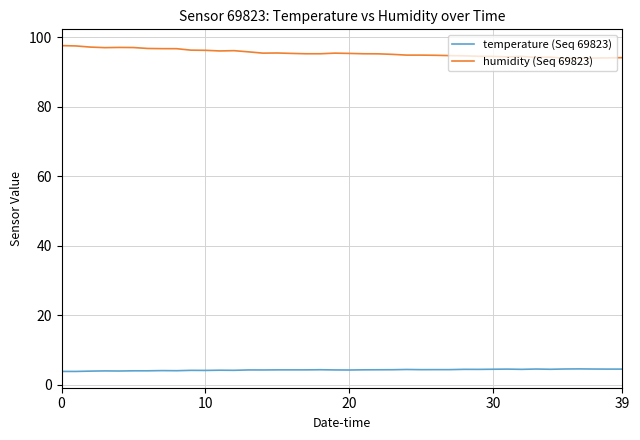

True or false: humidity (Seq 69823) and temperature (Seq 69823) cross at least once.

False